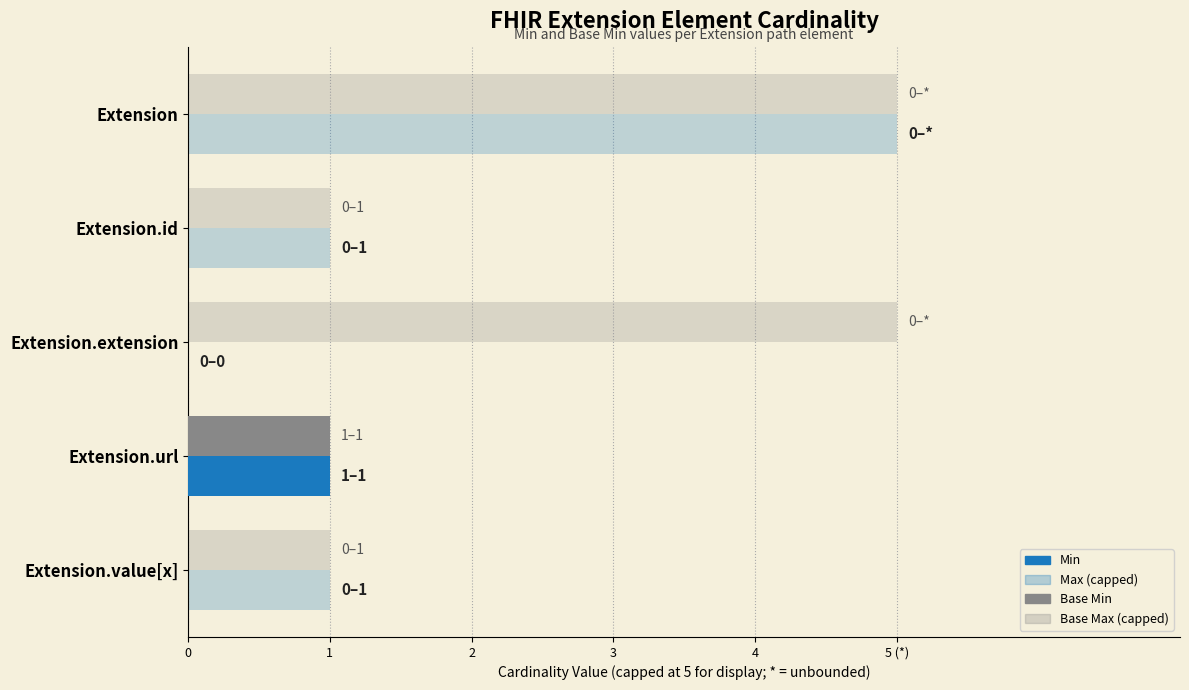

What is the maximum value for Min?

1